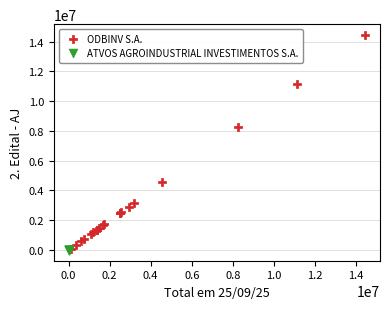

Which series contains the highest Y value?

ODBINV S.A.